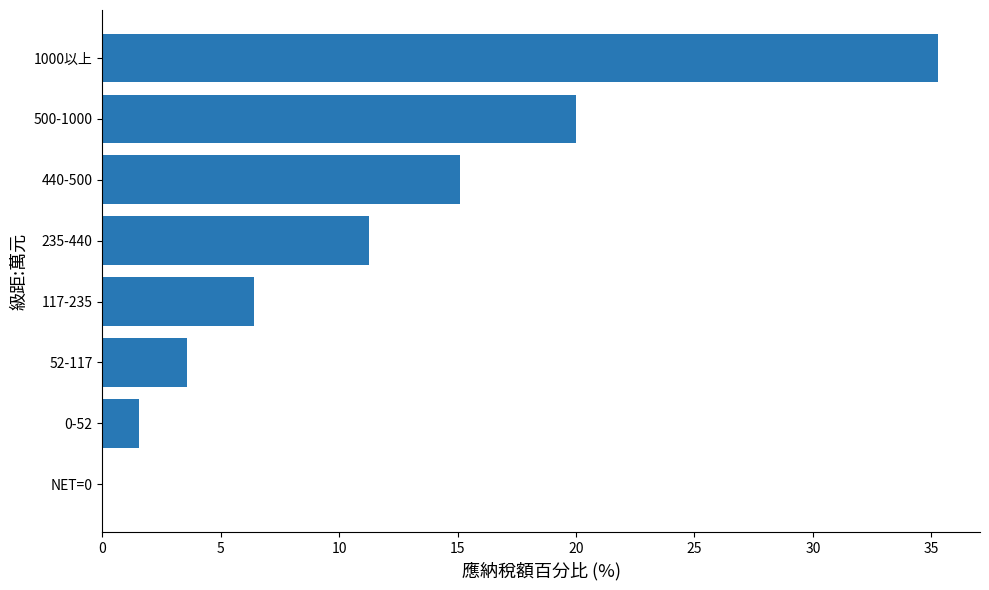

Which category has the highest value across all series?

1000以上